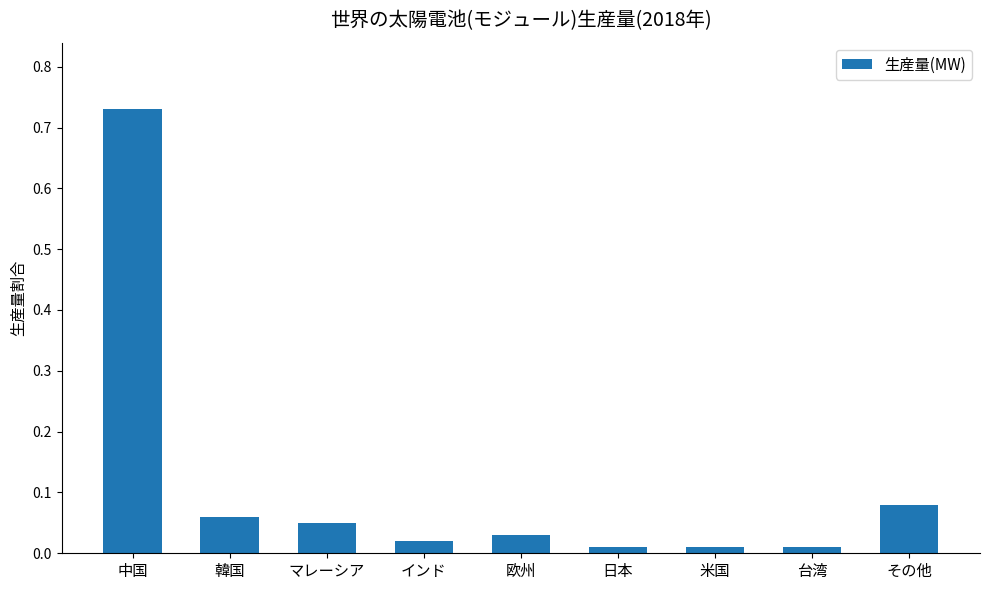

How many distinct data groups are displayed?

1